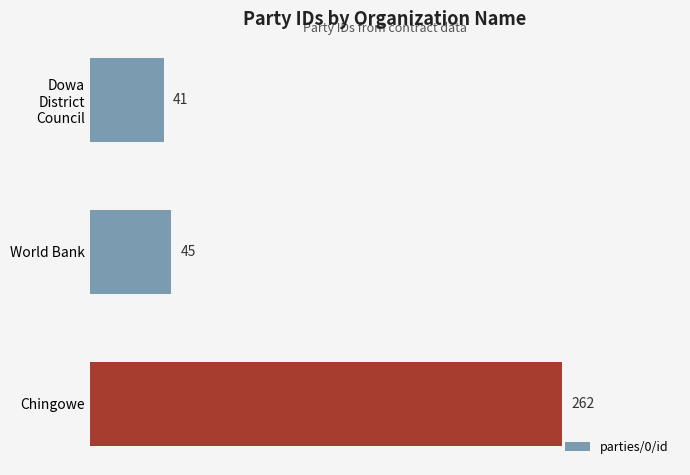

What is the ratio of the value at Chingowe to the value at World Bank?

5.8